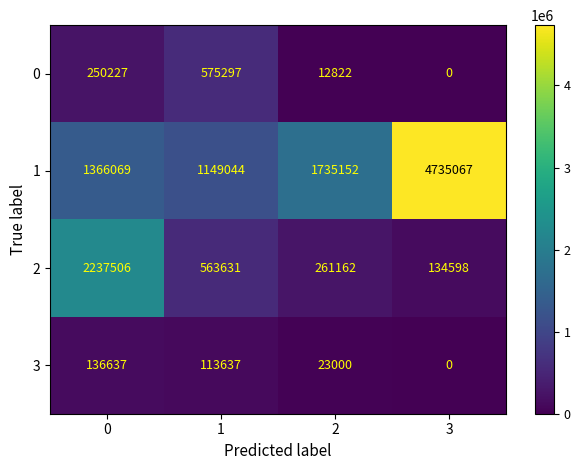

What is the spread (max minus min) of values at 1?

1035407